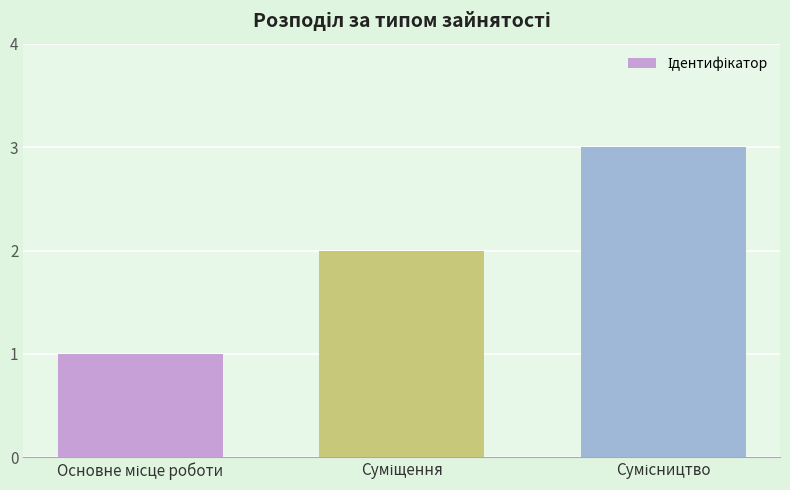

What is the minimum value shown in the chart?

1